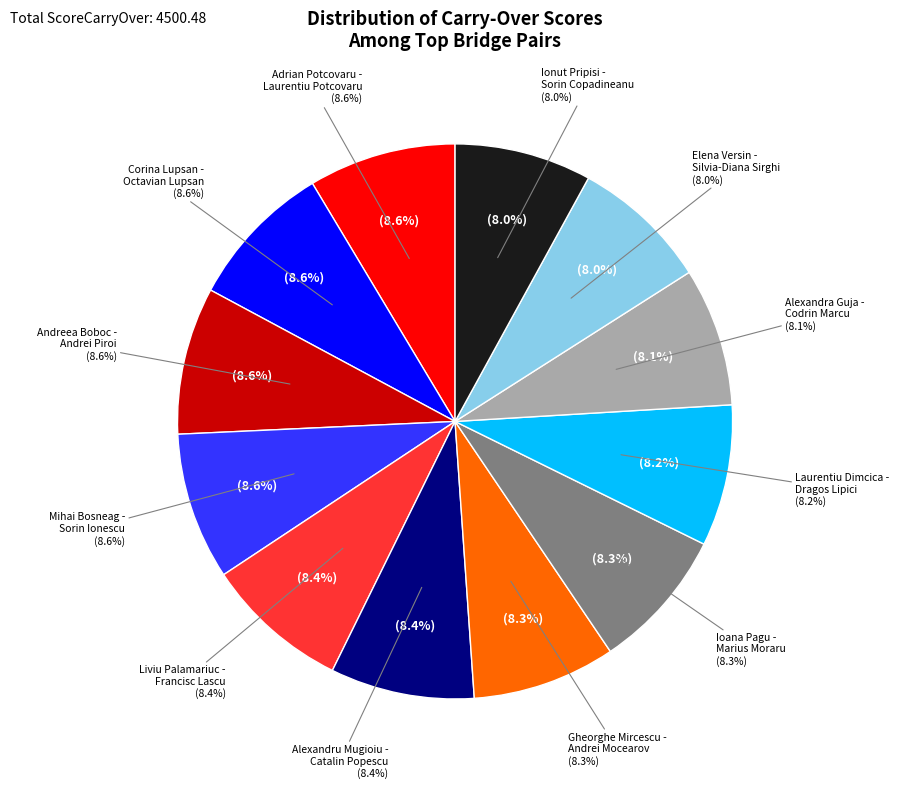

Combined, do Corina Lupsan -
Octavian Lupsan and Gheorghe Mircescu -
Andrei Mocearov account for over 50%?

No